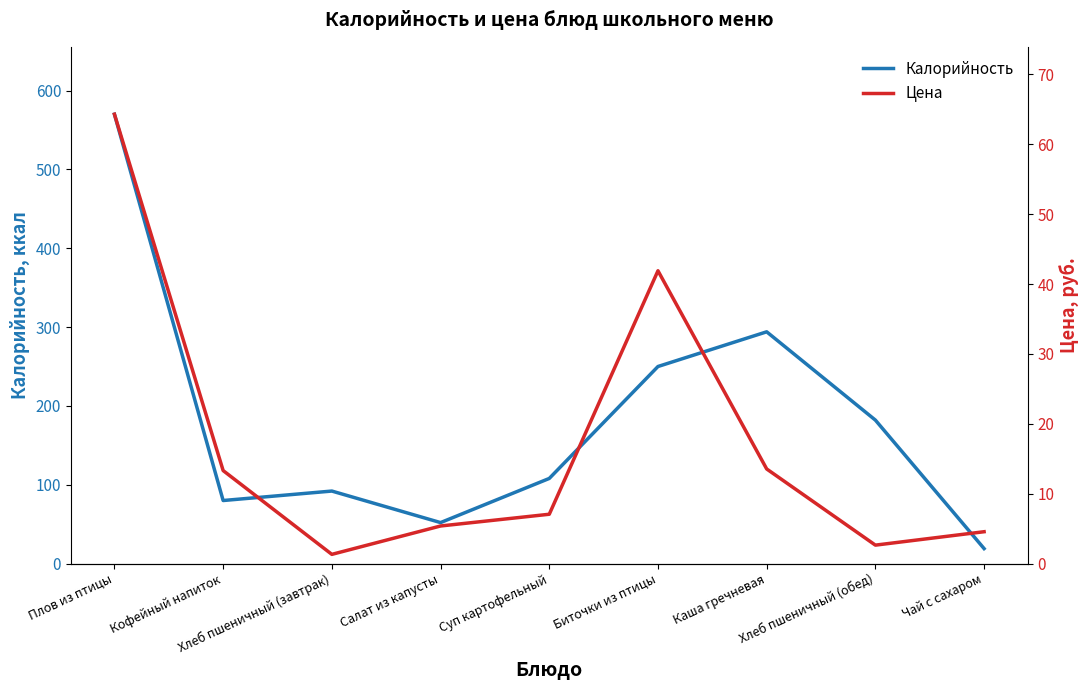

True or false: Цена and Калорийность intersect in this chart.

False